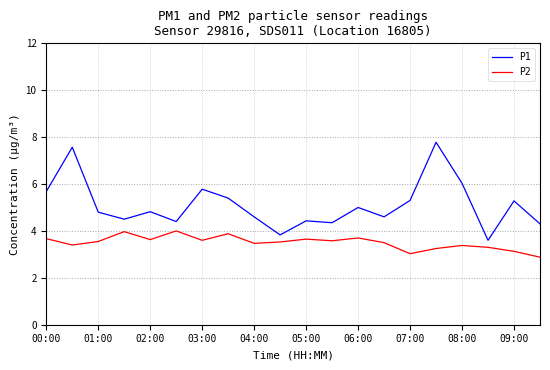

True or false: P2 and P1 intersect in this chart.

False